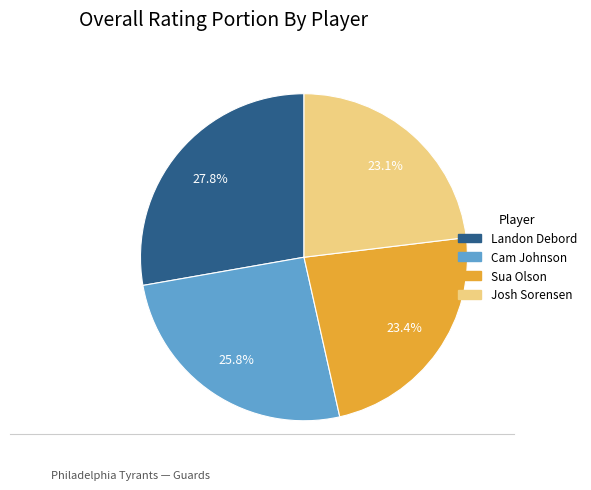

Does Landon Debord represent more than half of the total?

No